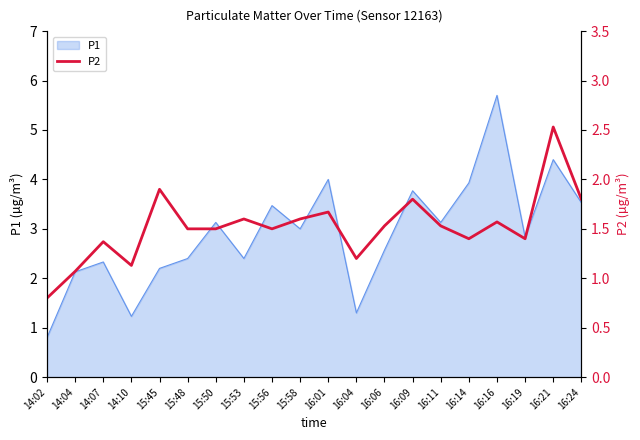

Which category has the highest value in the P1 series?

16:16